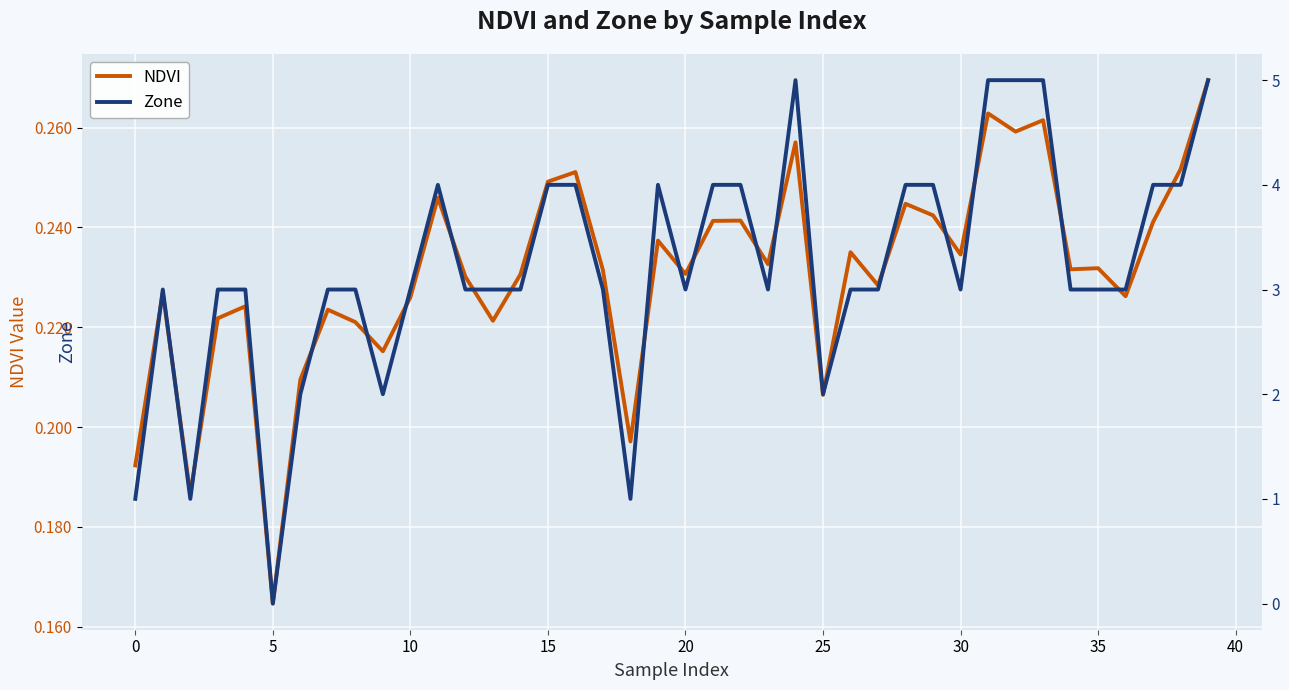

What is the label of the 15th point from the right?

25